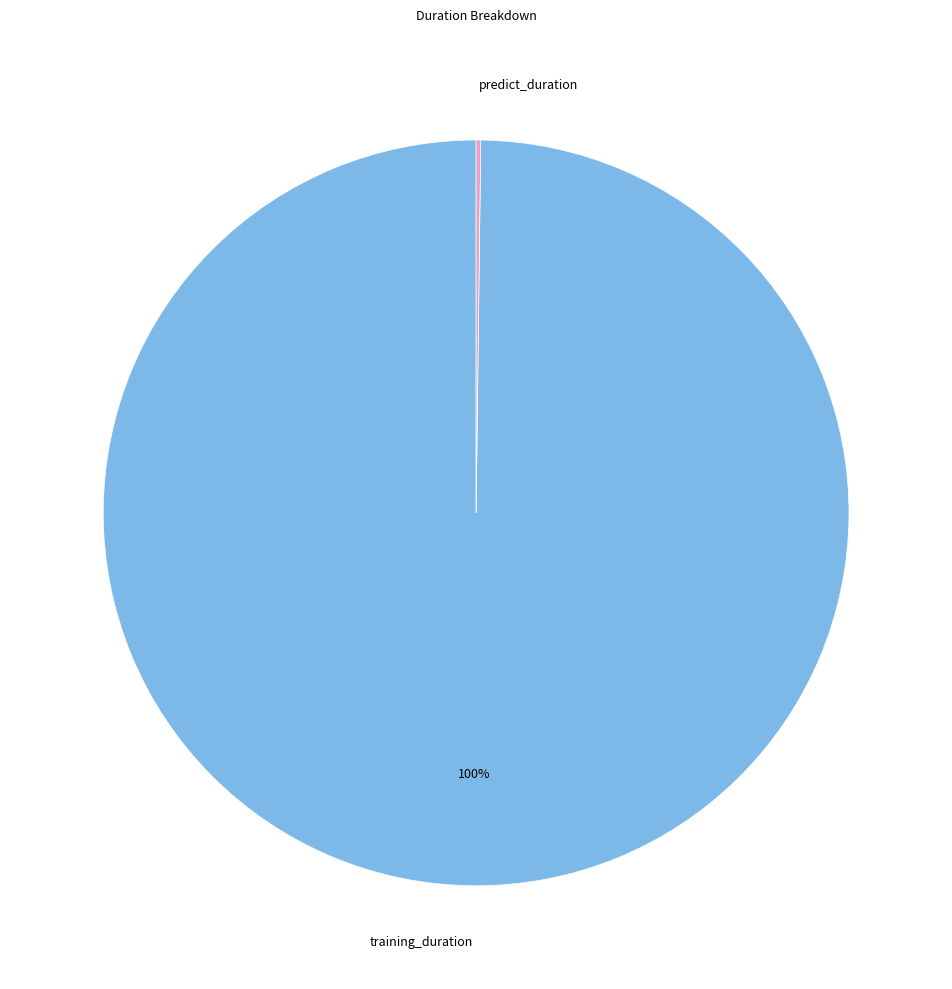

To the nearest percent, what is the average slice percentage?

50%